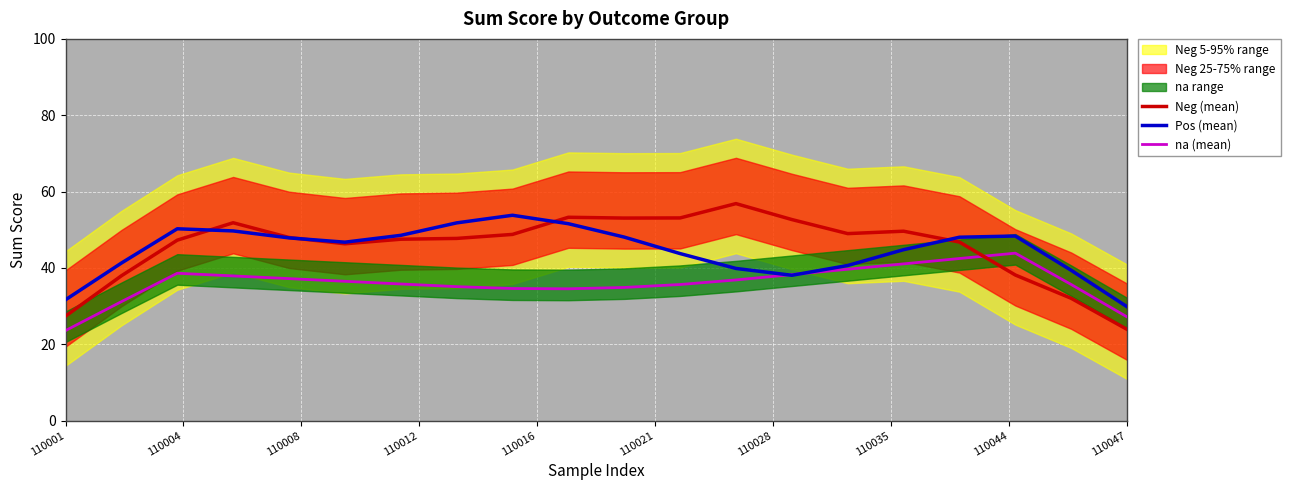

After their last crossing, which series has the higher values: Neg (mean) or na (mean)?

na (mean)